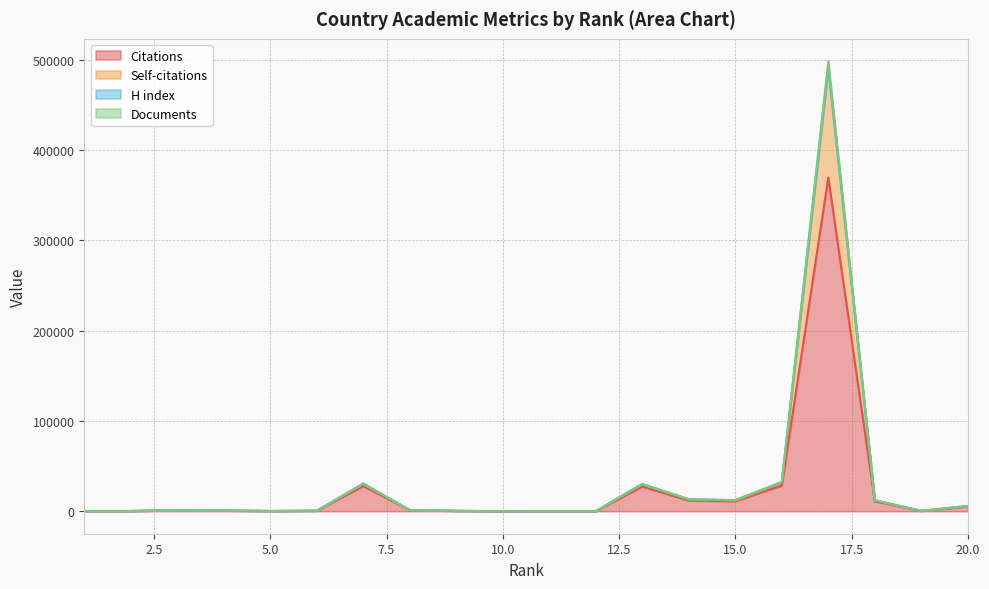

Which label corresponds to the smallest value in the chart?

12